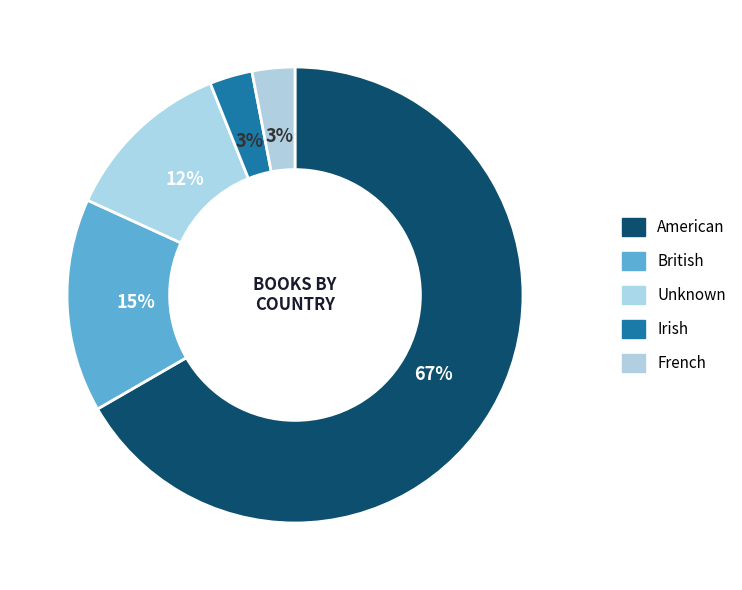

How many segments does this pie chart have?

5